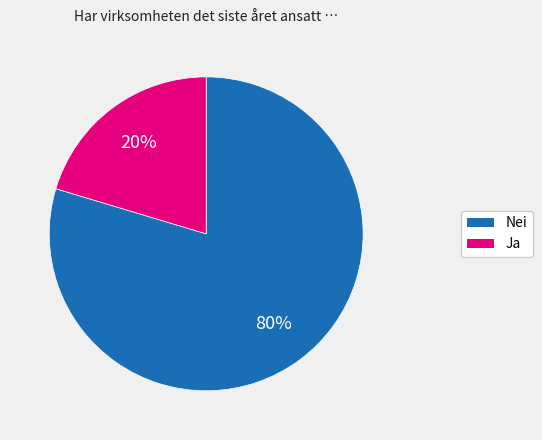

Rank the categories by value from lowest to highest.

Ja, Nei